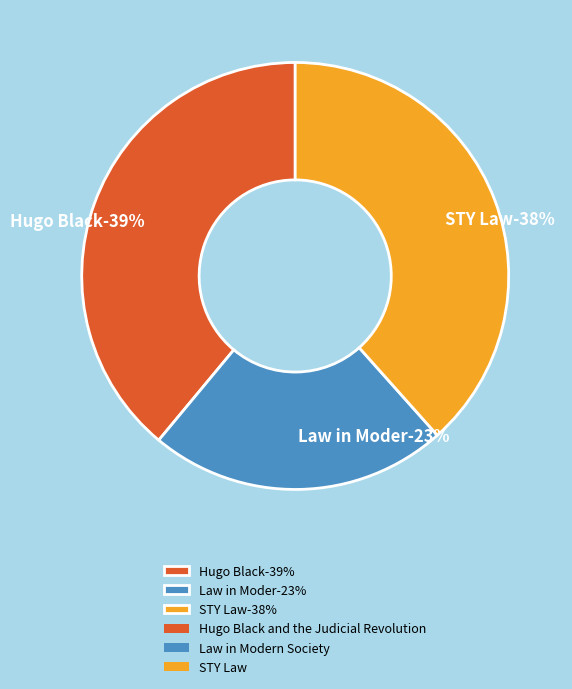

Which category has the biggest portion of the pie?

Hugo Black and the Judicial Revolution